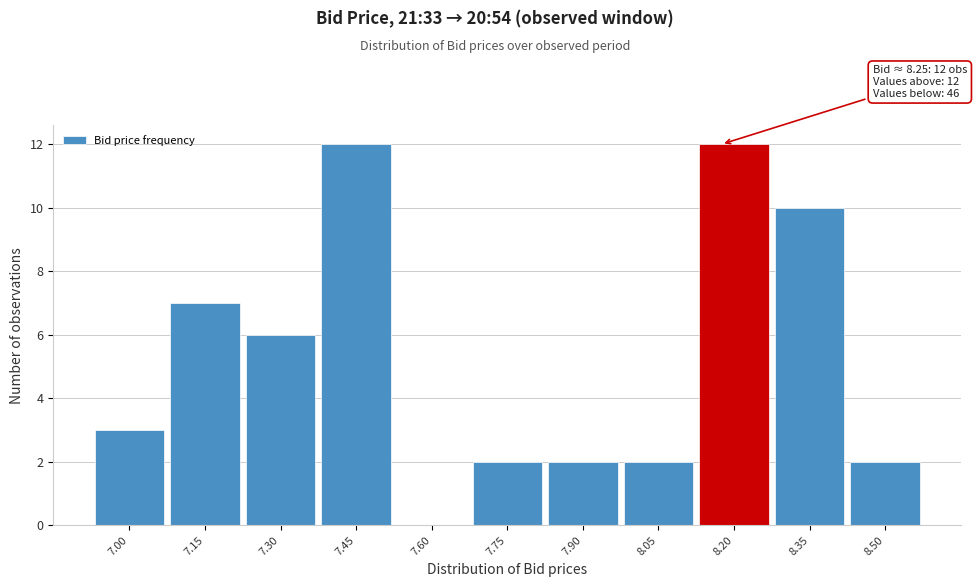

Reading left to right, what are all the values shown in this chart?

7.00=3	7.15=7	7.30=6	7.45=12	7.60=0	7.75=2	7.90=2	8.05=2	8.20=12	8.35=10	8.50=2